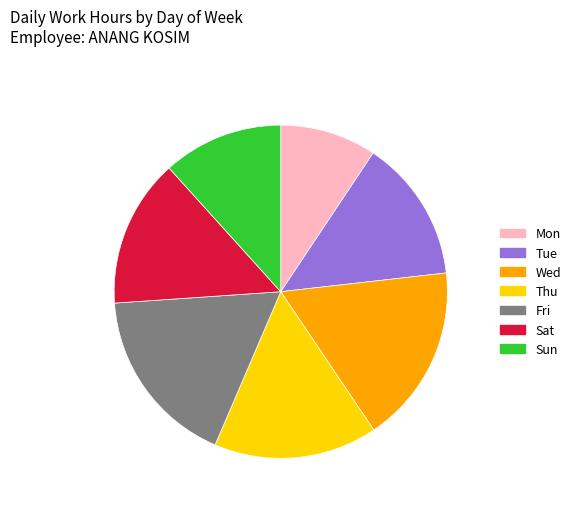

What is the ratio of the value at Tue to the value at Sun?

1.2